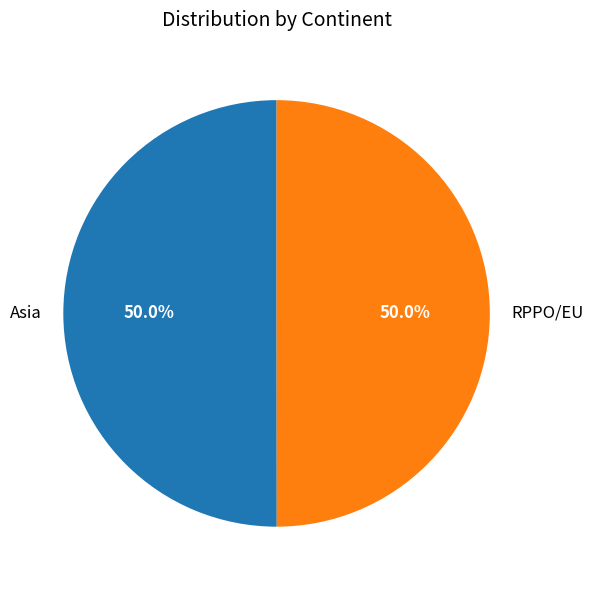

What is the ratio of the value at RPPO/EU to the value at Asia?

1.0